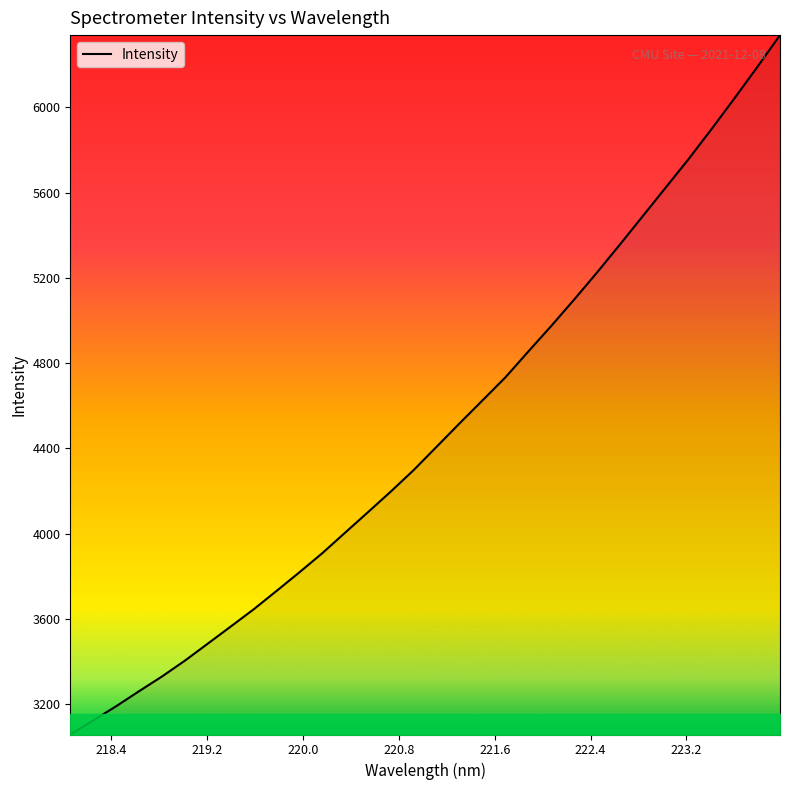

What is the maximum value shown in the chart?

6339.5